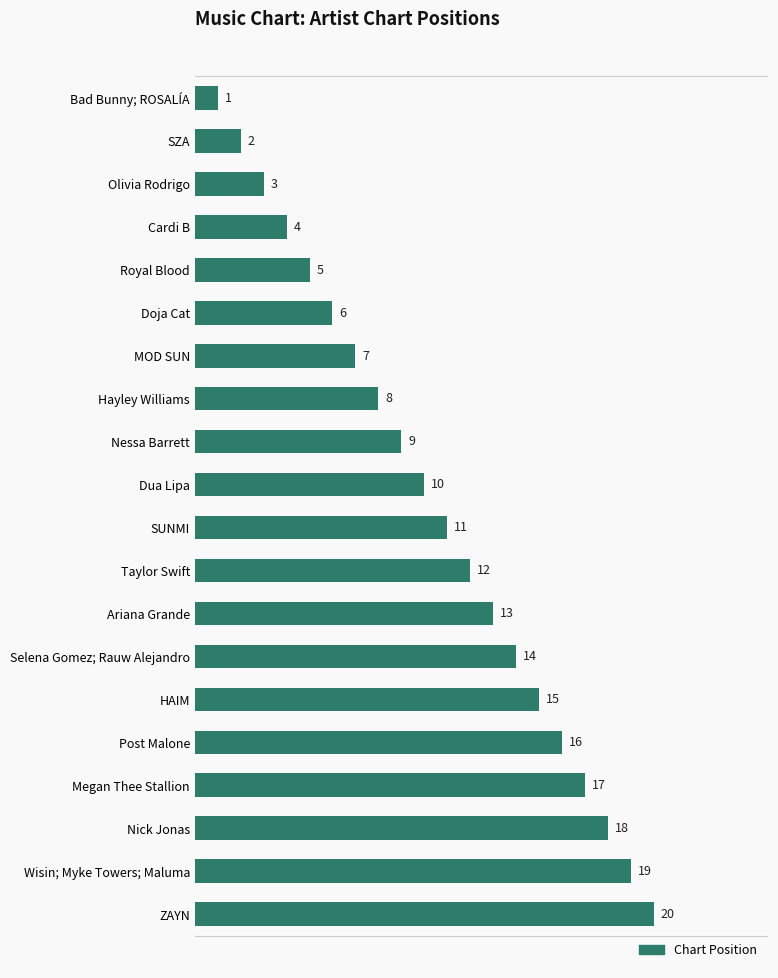

What is the ratio of the value at Wisin; Myke Towers; Maluma to the value at SZA?

9.5